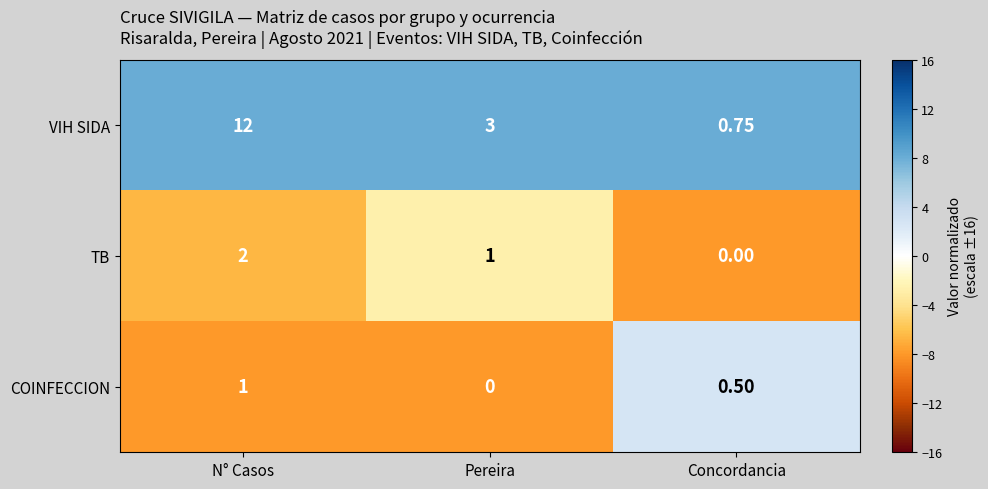

At which label is TB closest to 1?

Pereira